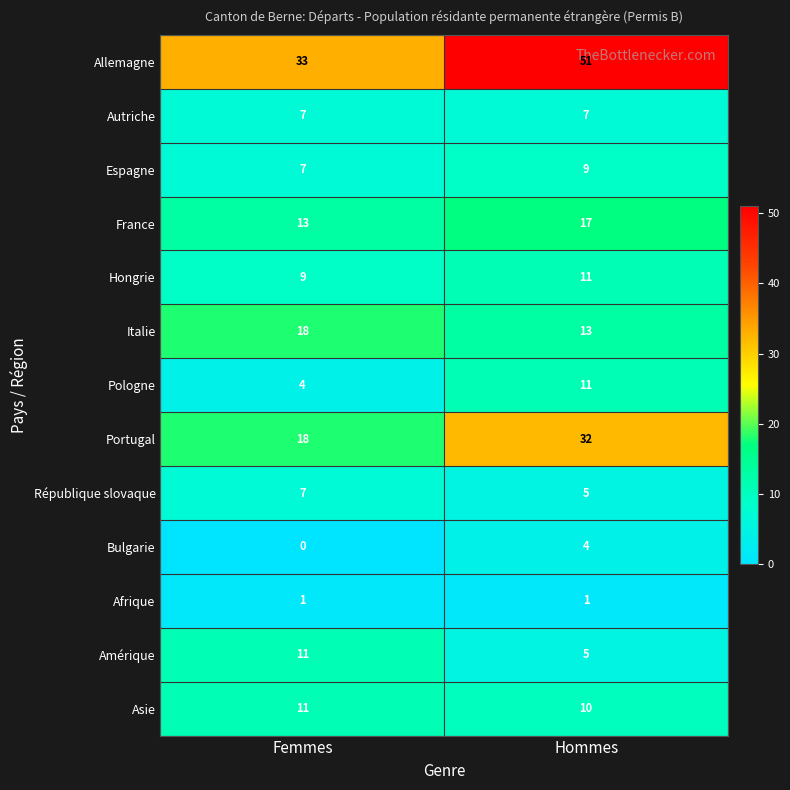

What is the difference between the Bulgarie values at Hommes and Femmes?

4